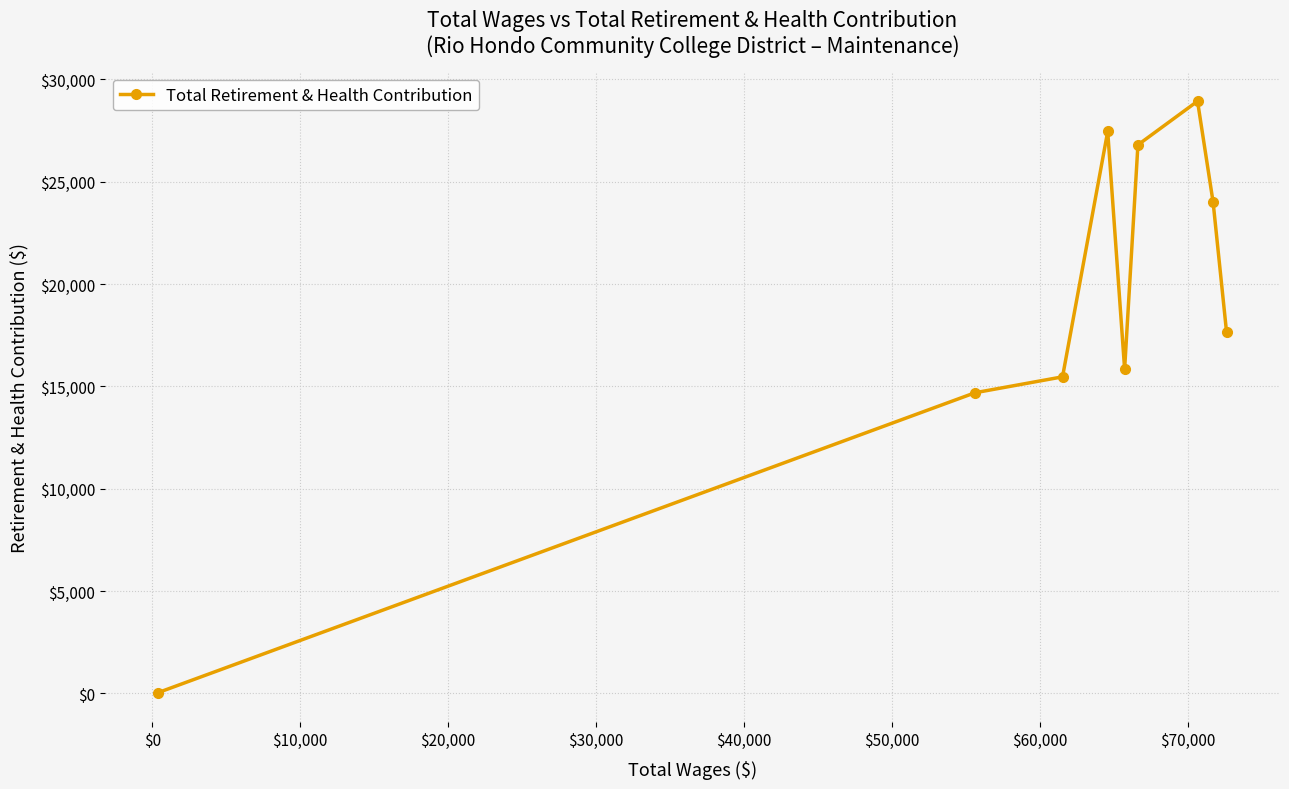

What is the greatest value displayed?

28934